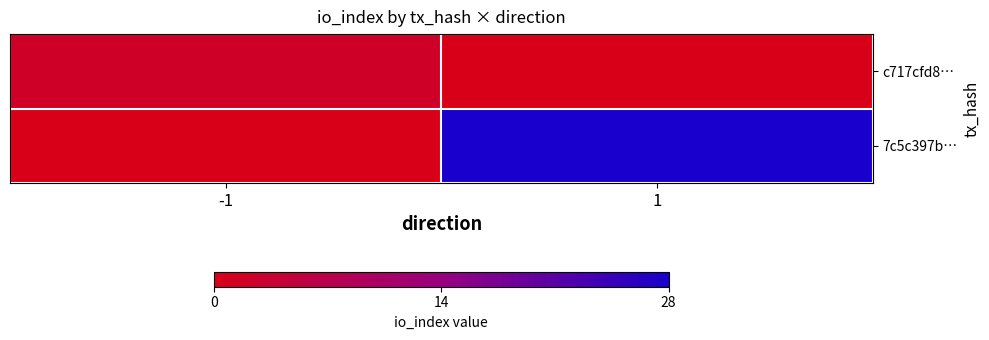

Rank the series at 1 from lowest to highest value.

c717cfd8…, 7c5c397b…